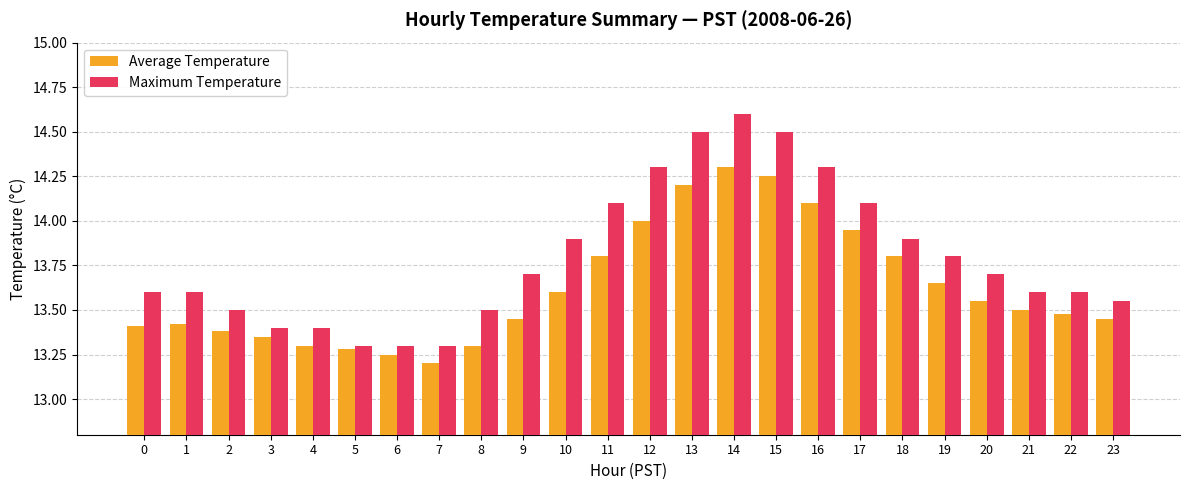

What is the maximum value for Average Temperature?

14.3